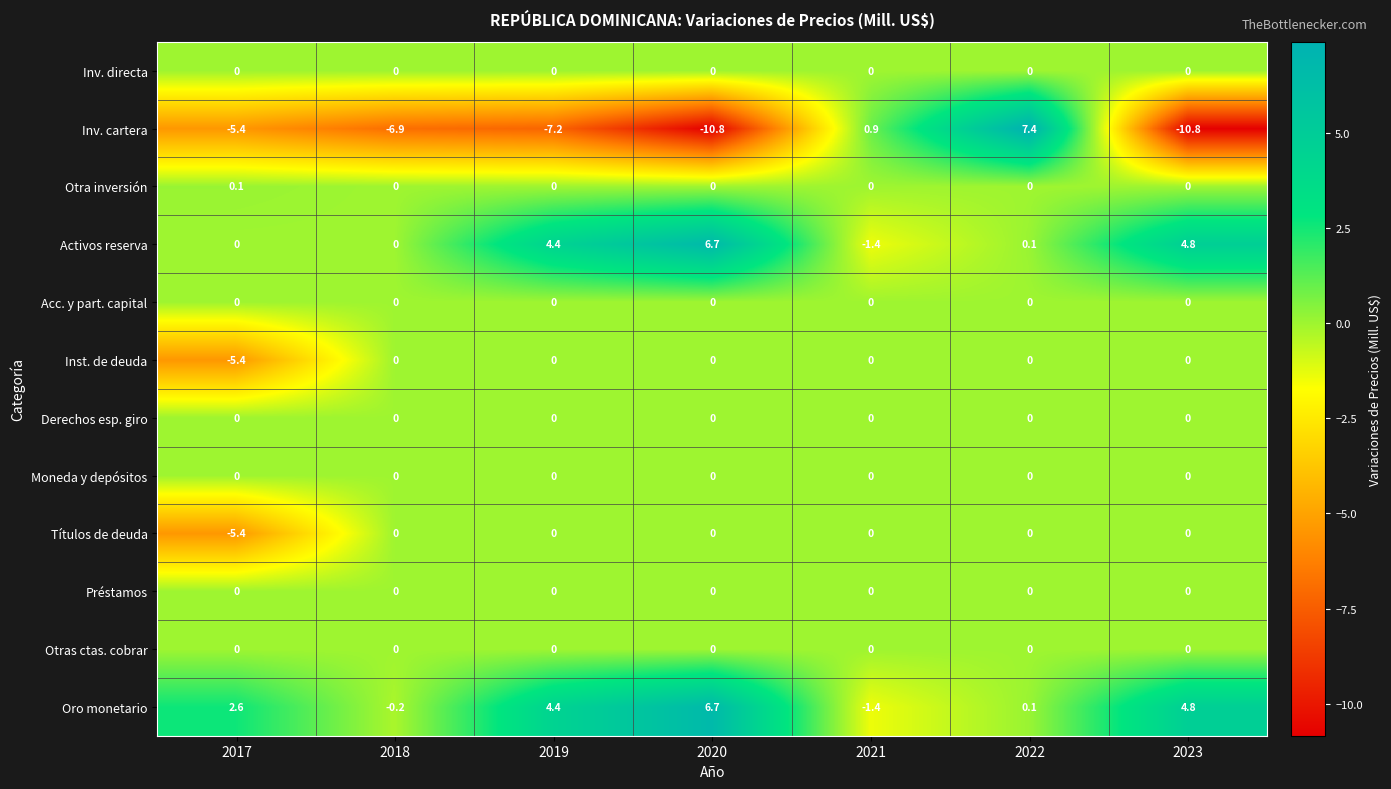

At which category is the sum across all series the highest?

2022